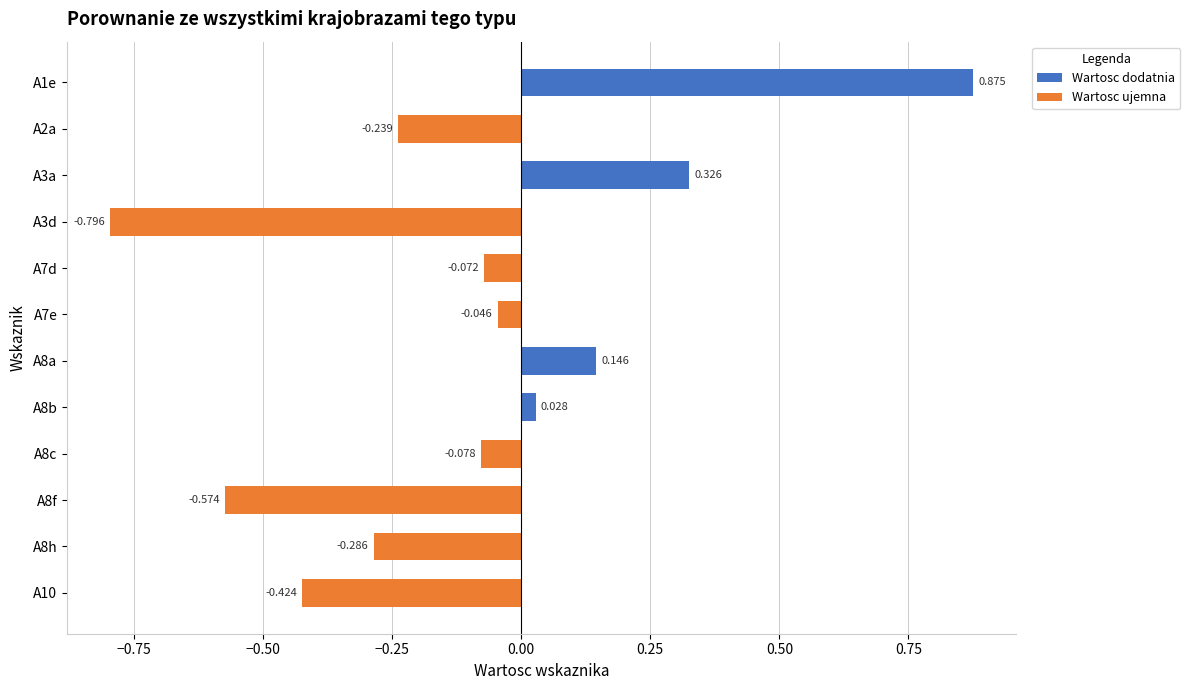

At which category does the chart reach its peak across all series?

A1e